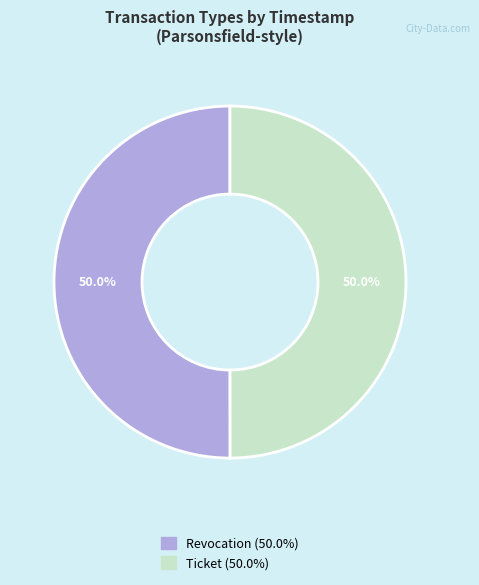

True or false: Ticket accounts for 59% of the total.

False